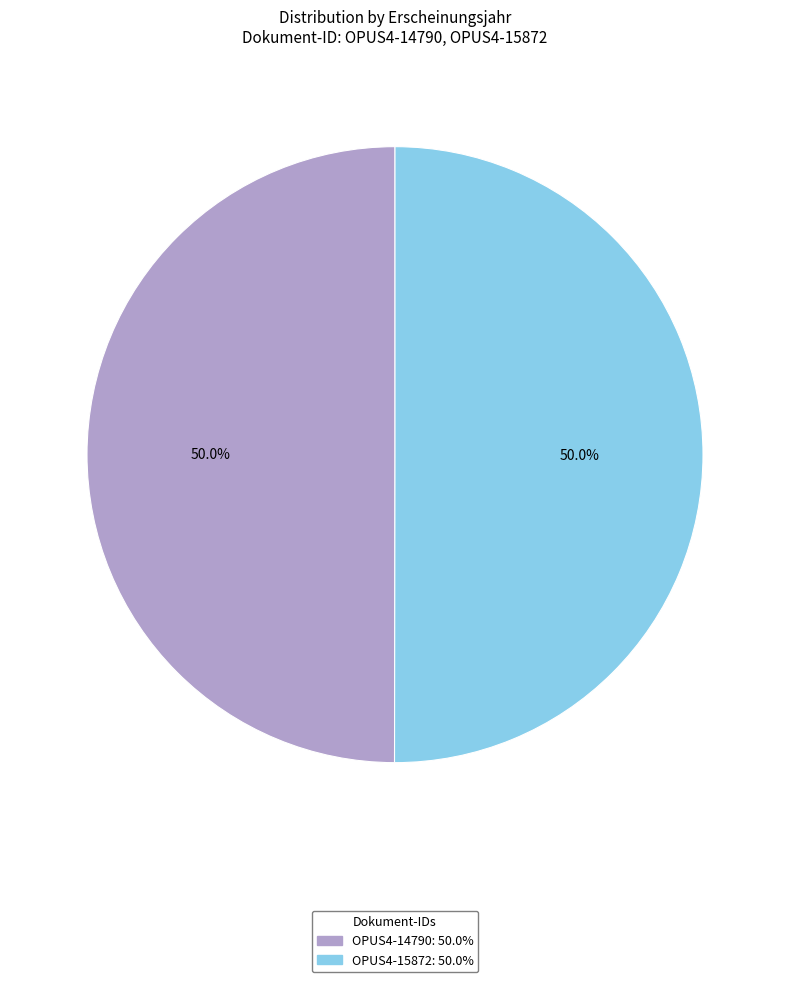

How many slices are in this pie chart?

2